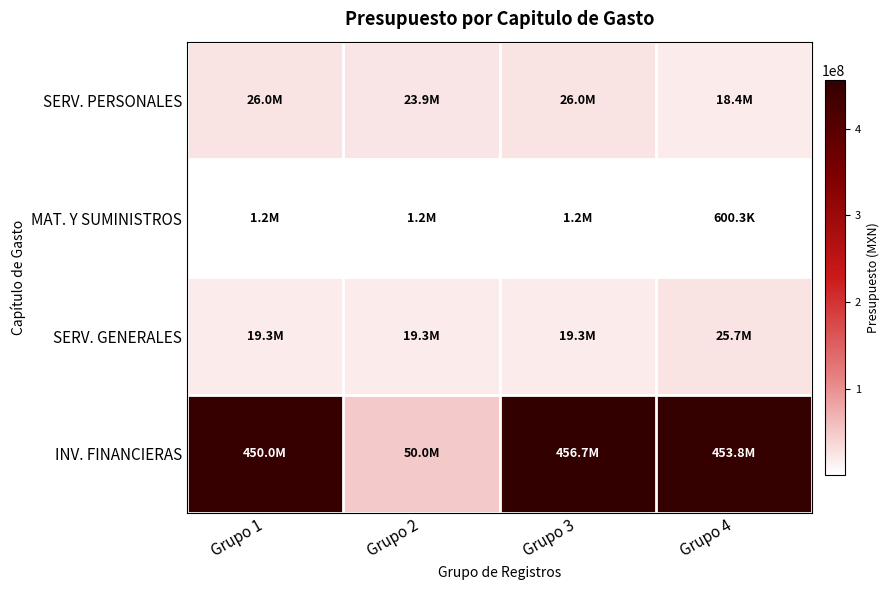

Reading left to right, list all the values displayed in this chart.

SERV. PERSONALES: Grupo 1=25981512.0	Grupo 2=23896865.0	Grupo 3=25981512.0	Grupo 4=18431942.7
MAT. Y SUMINISTROS: Grupo 1=1236416.0	Grupo 2=1236416.0	Grupo 3=1236416.0	Grupo 4=600305.5
SERV. GENERALES: Grupo 1=19303612.0	Grupo 2=19303612.0	Grupo 3=19303612.0	Grupo 4=25743245.8
INV. FINANCIERAS: Grupo 1=450000000.0	Grupo 2=50000000.0	Grupo 3=456670000.0	Grupo 4=453781000.0